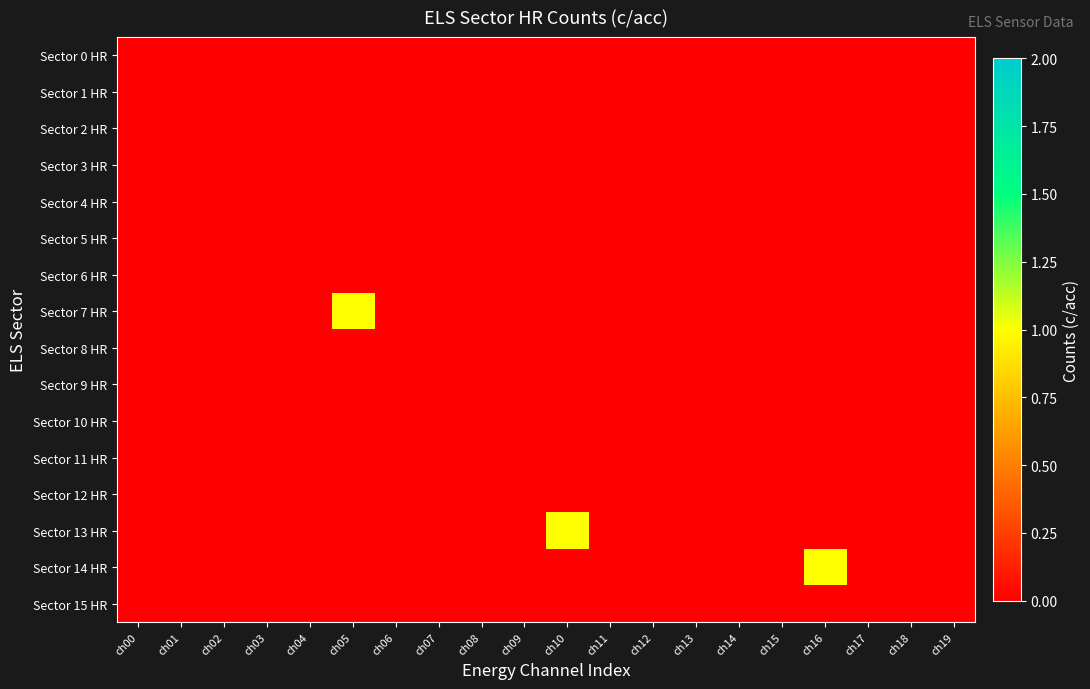

Between ch03 and ch15, which series saw the biggest shift?

Sector 0 HR